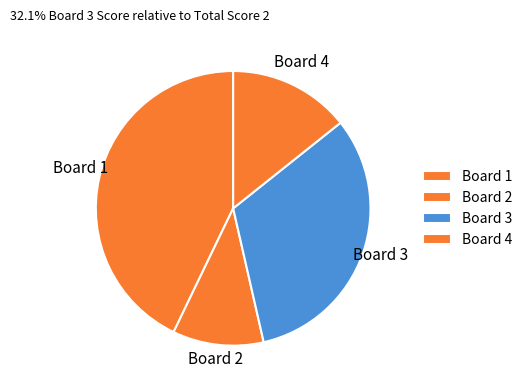

Does Board 2 represent more than half of the total?

No